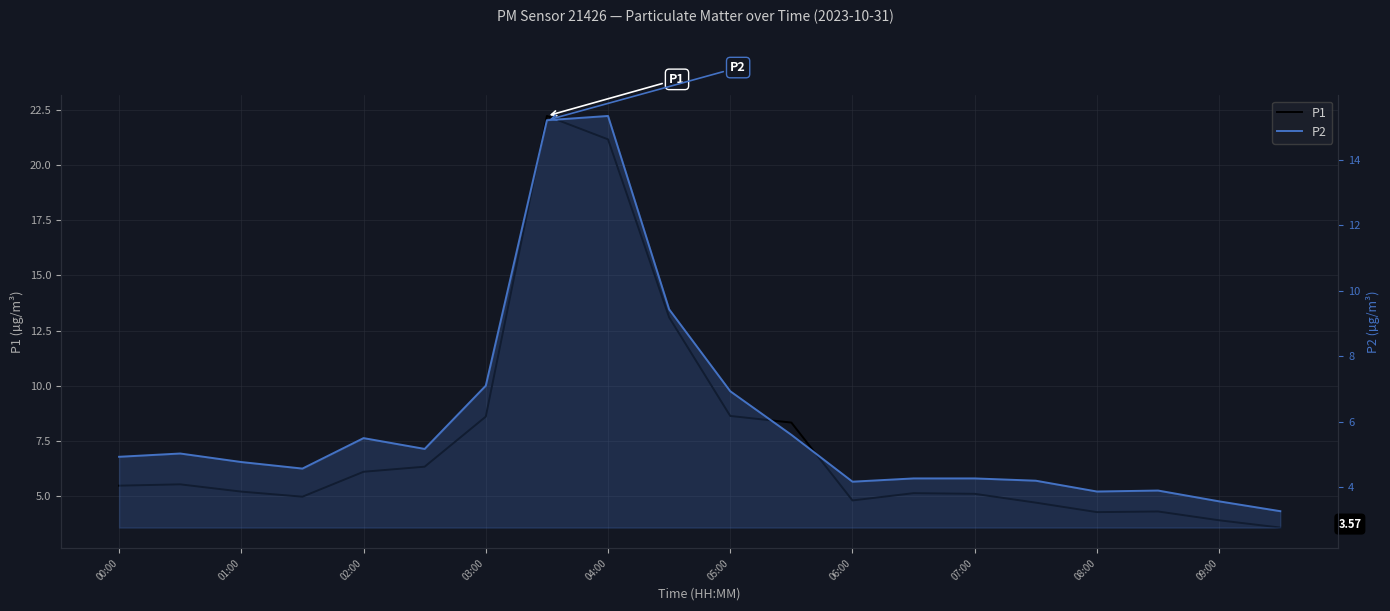

How many lines are shown in the chart?

2